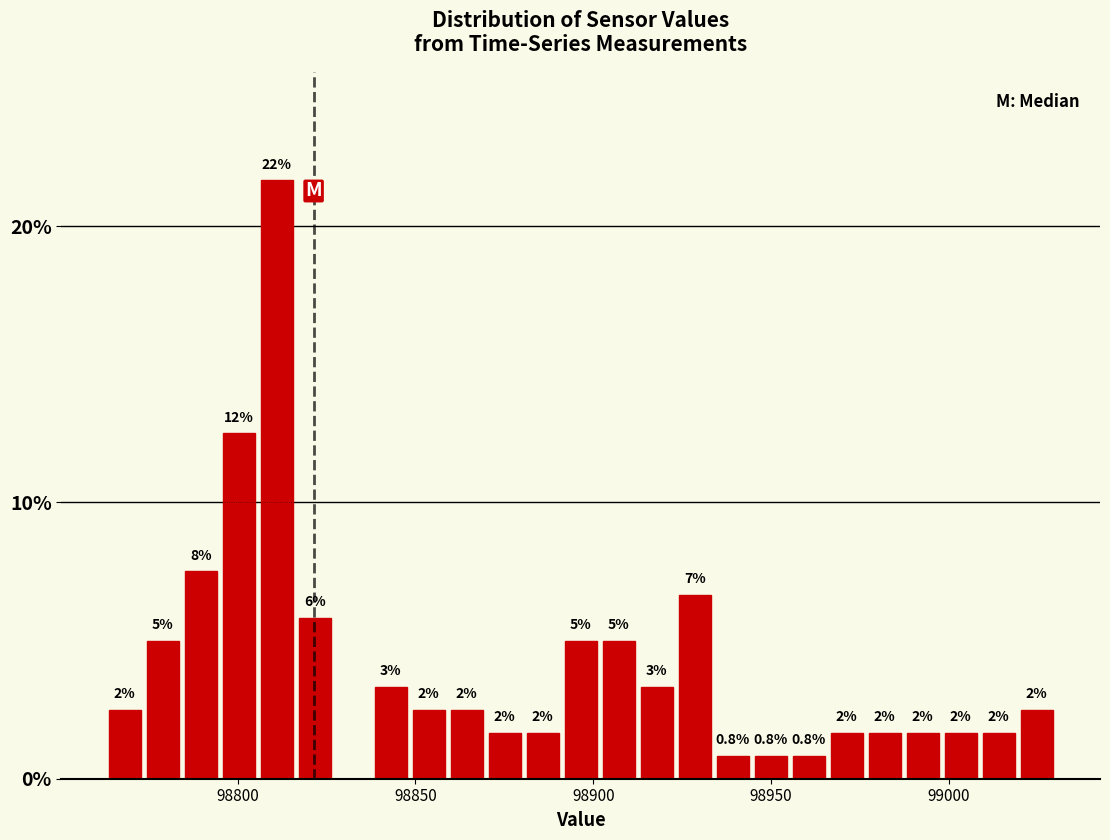

Around what value on the x-axis is the tallest bar? Give the approximate position of its centre, as read against the axis.

98810